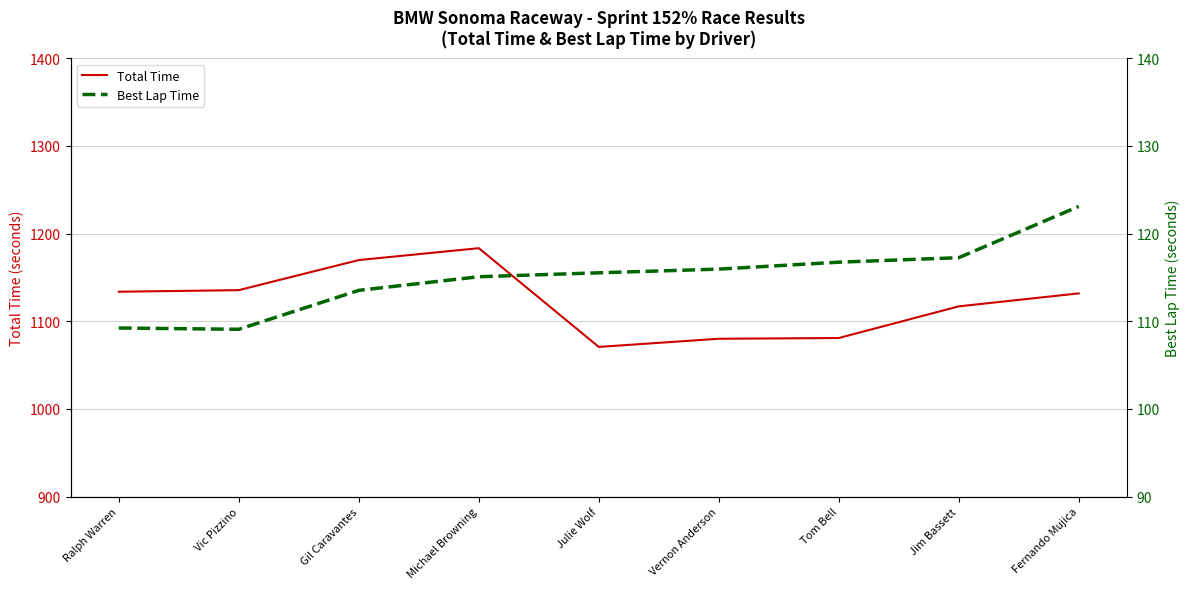

Reading left to right, list all the values displayed in this chart.

Total Time: Ralph Warren=1133.7	Vic Pizzino=1135.5	Gil Caravantes=1169.8	Michael Browning=1183.4	Julie Wolf=1070.7	Vernon Anderson=1080.0	Tom Bell=1080.9	Jim Bassett=1117.0	Fernando Mujica=1131.8
Best Lap Time: Ralph Warren=109.2	Vic Pizzino=109.1	Gil Caravantes=113.5	Michael Browning=115.1	Julie Wolf=115.5	Vernon Anderson=115.9	Tom Bell=116.7	Jim Bassett=117.2	Fernando Mujica=123.1